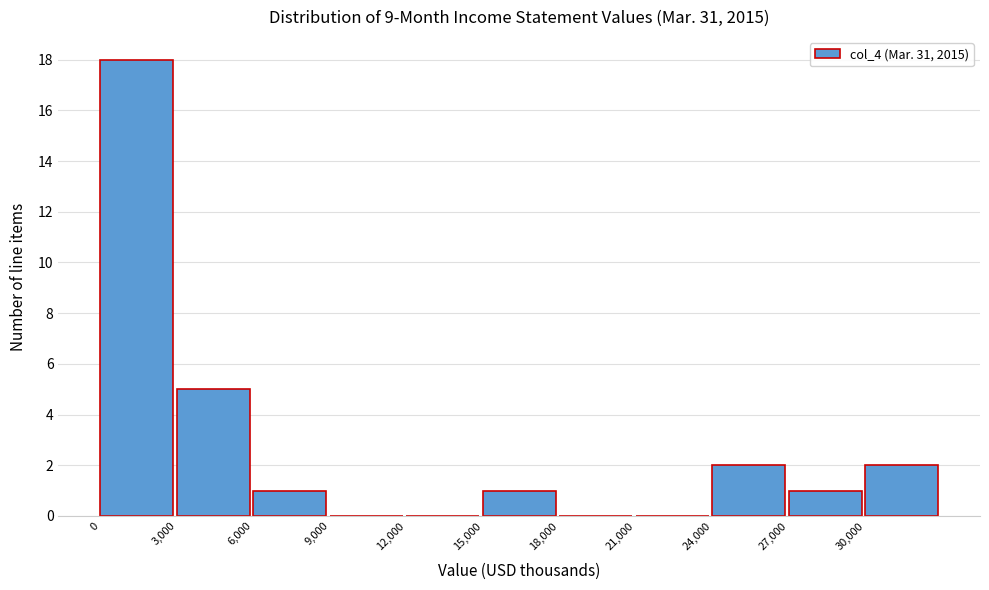

Reading left to right, transcribe this chart: for each bar, give the range it covers on the x-axis and its height. The values are not printed on the chart, so give them approximately, as read against the axis.

0 to 3000: 18
3000 to 6000: 5
6000 to 9000: 1
9000 to 12000: 0
12000 to 15000: 0
15000 to 18000: 1
18000 to 21000: 0
21000 to 24000: 0
24000 to 27000: 2
27000 to 30000: 1
30000 to 33000: 2